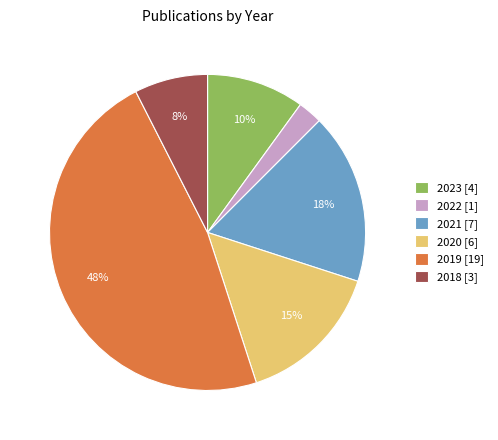

To the nearest percent, what portion does 2020 [6] represent?

15%